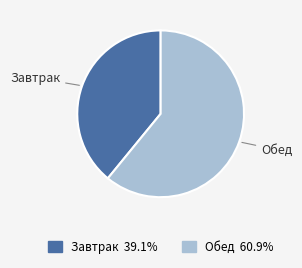

Approximately how many times larger is the value at Обед compared to Завтрак?

1.6